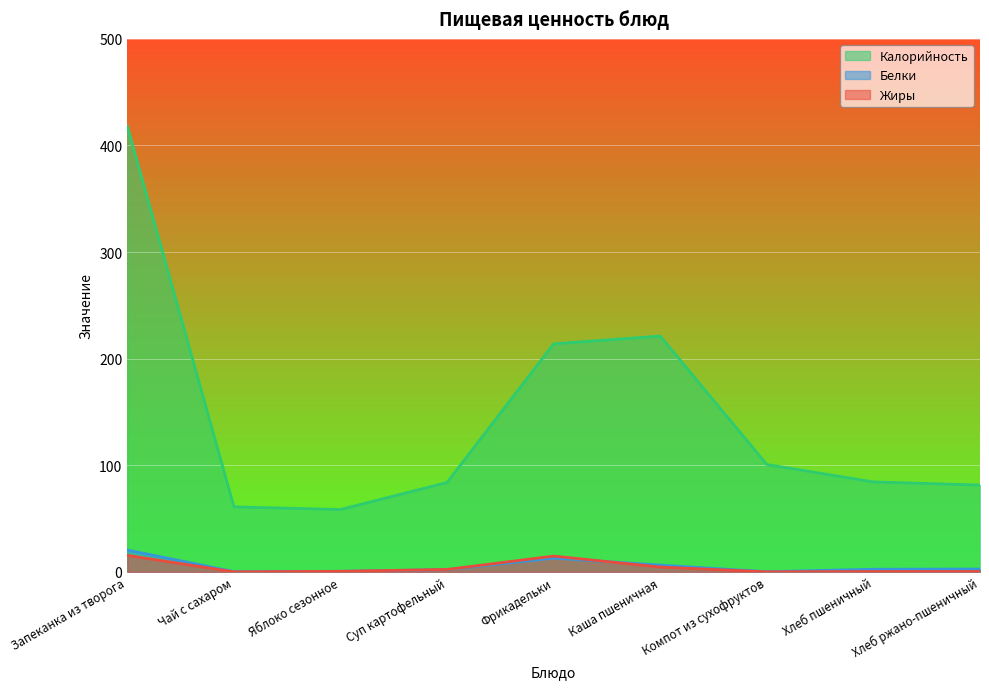

Rank the series at Хлеб пшеничный from lowest to highest value.

Жиры, Белки, Калорийность